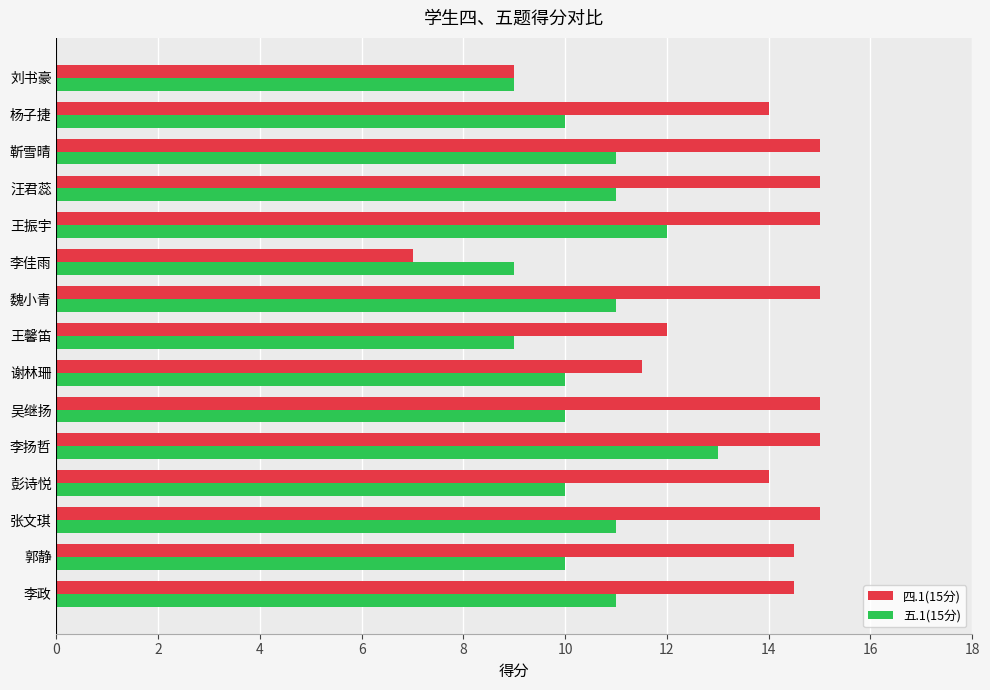

At 吴继扬, list the series in order from smallest to largest.

五.1(15分), 四.1(15分)